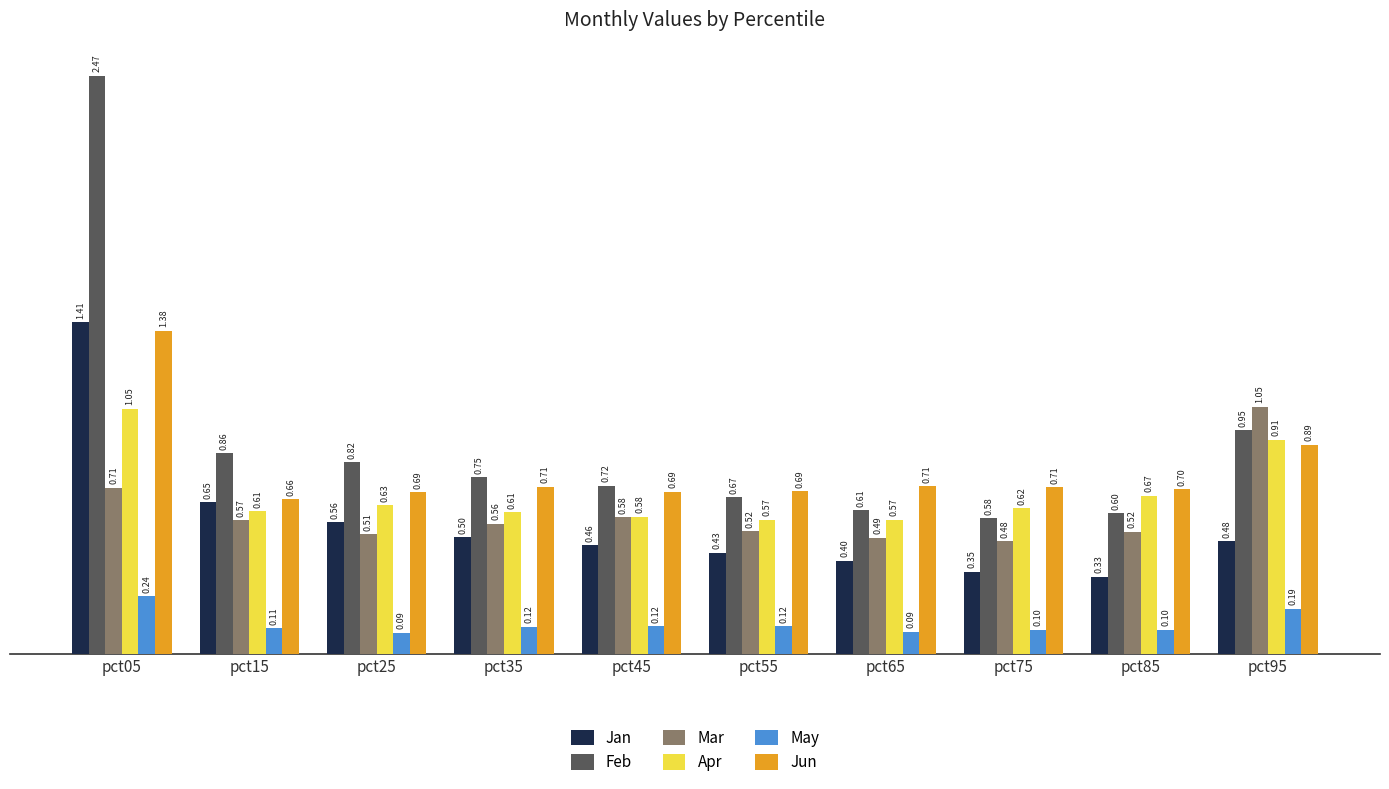

How many groups of bars are there?

10